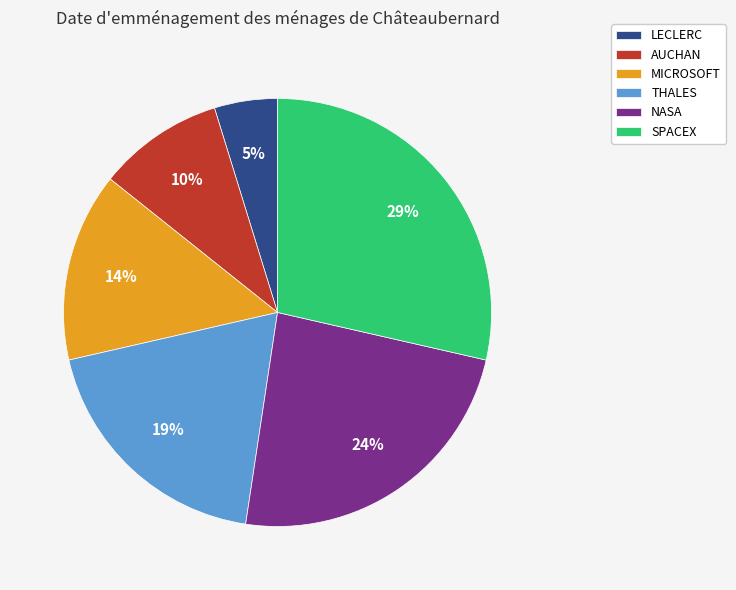

Which category has the smallest portion of the pie?

LECLERC